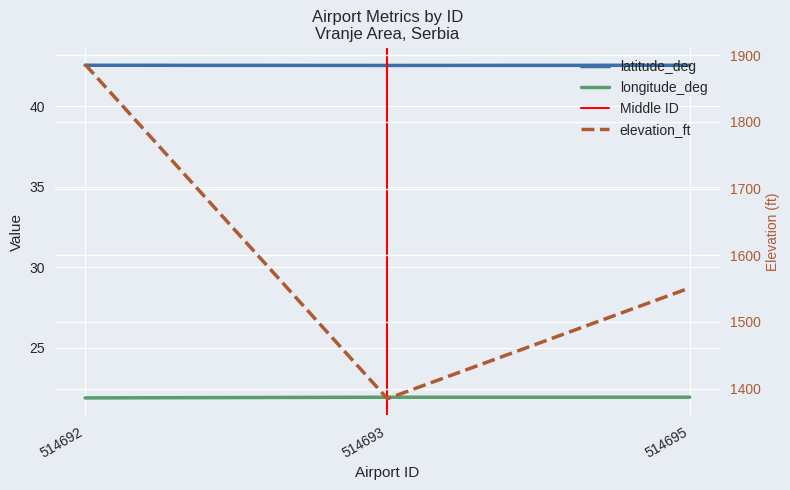

Reading left to right, extract all data points from this chart.

latitude_deg: 42.6	42.5	42.6
longitude_deg: 21.9	21.9	21.9
elevation_ft: 1886.0	1385.0	1551.0